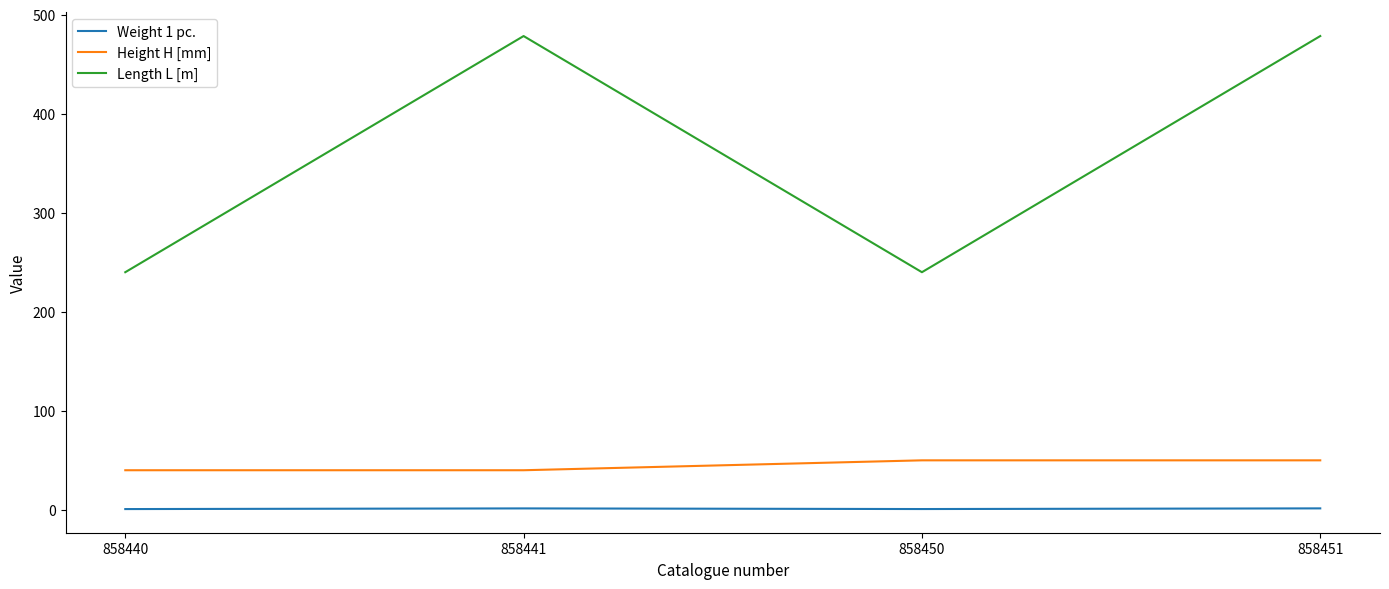

Is it true that Weight 1 pc. equals 0.8 at 858440?

True